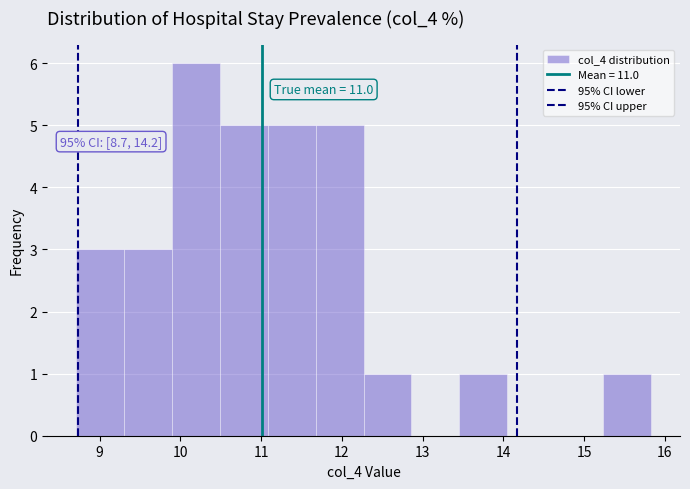

Over which range of the x-axis is the bar tallest?

9.9 to 10.5